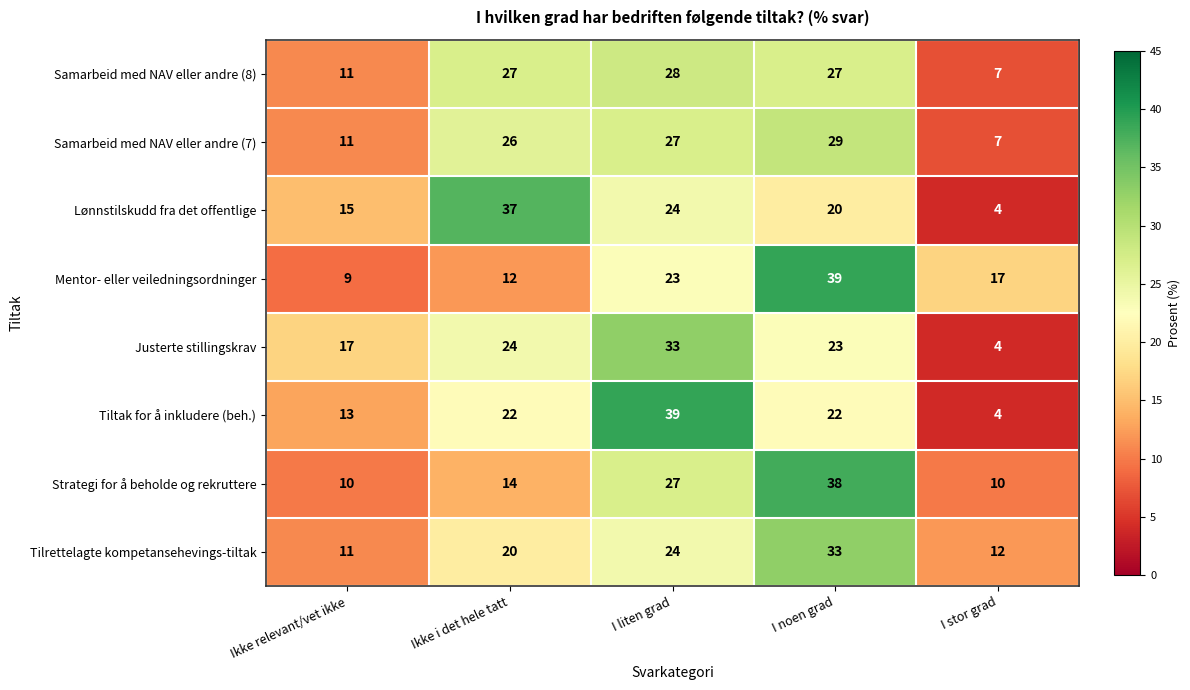

What is the greatest value displayed?

39